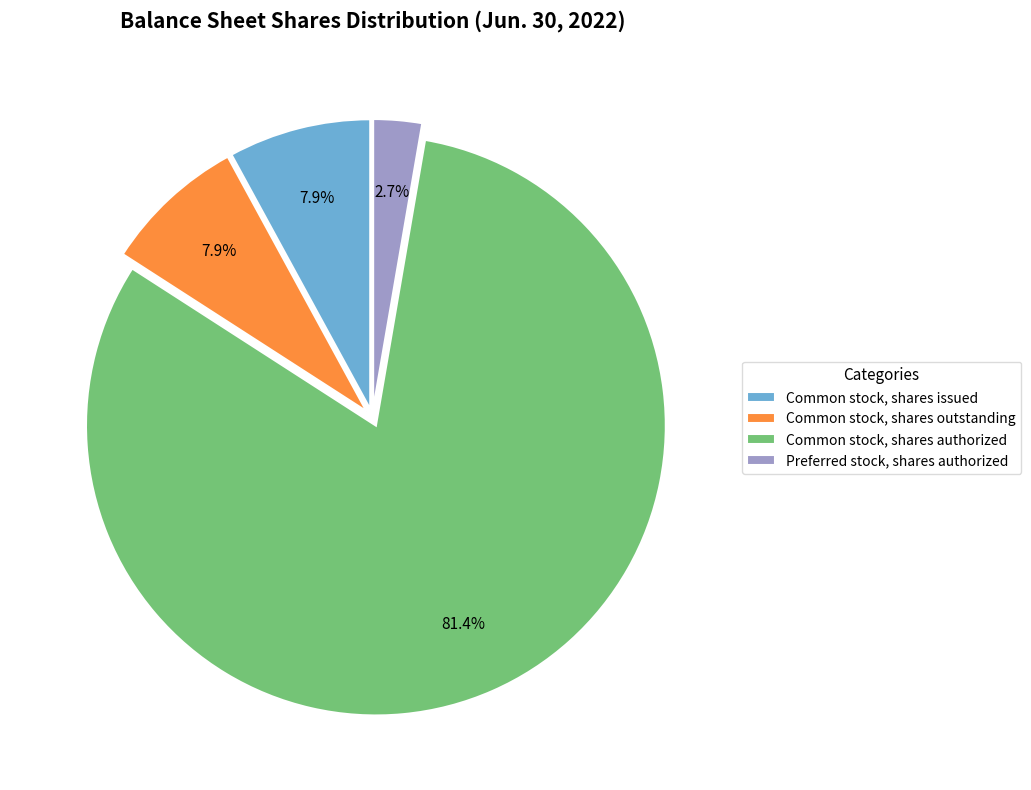

What percentage is the Common stock, shares authorized slice, to the nearest percent?

81%